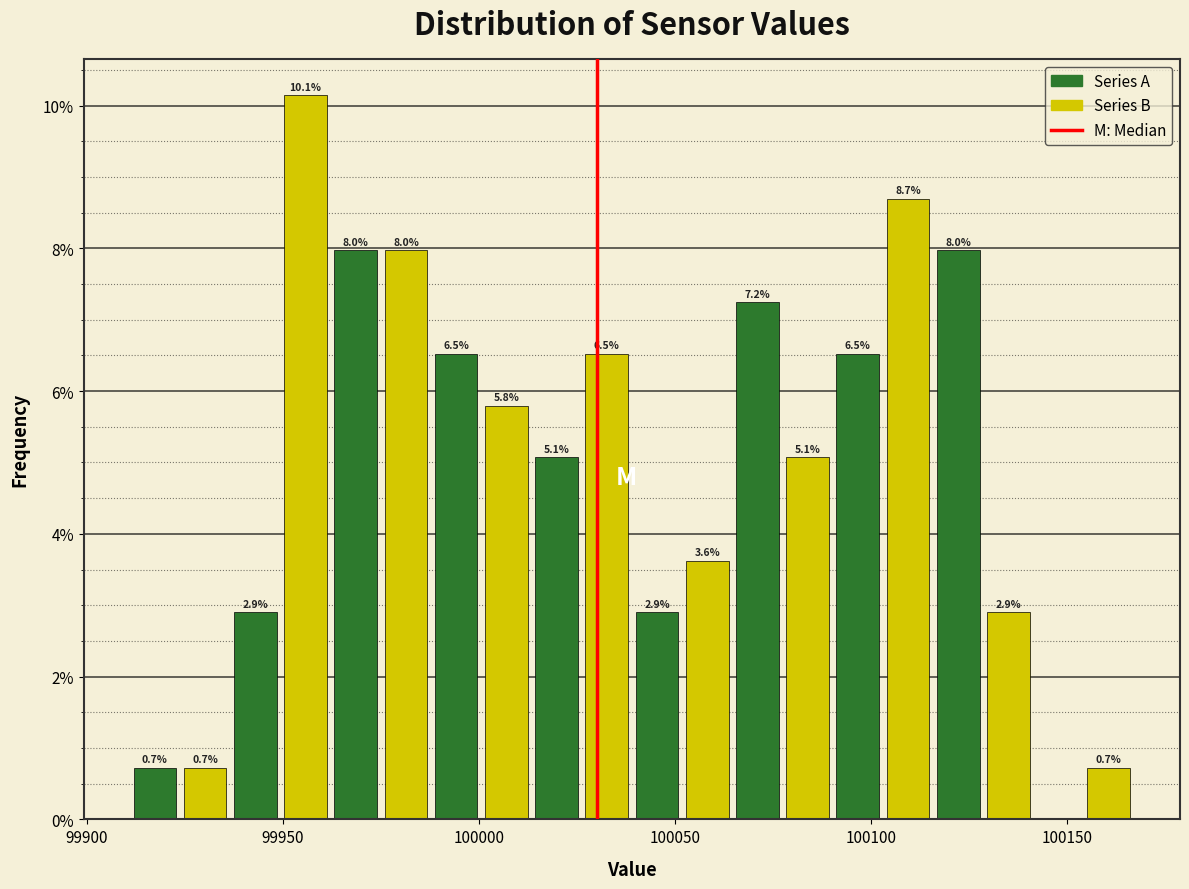

Read against the x-axis, roughly where is the centre of the tallest bar?

99955